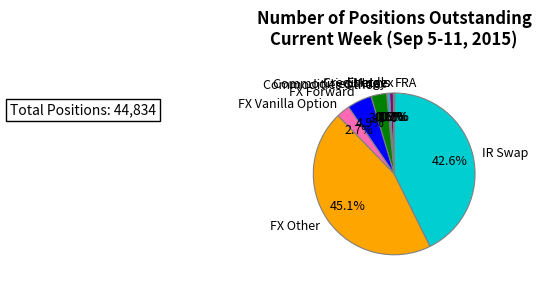

To the nearest percent, what is the difference between the largest and smallest slice percentages?

45%